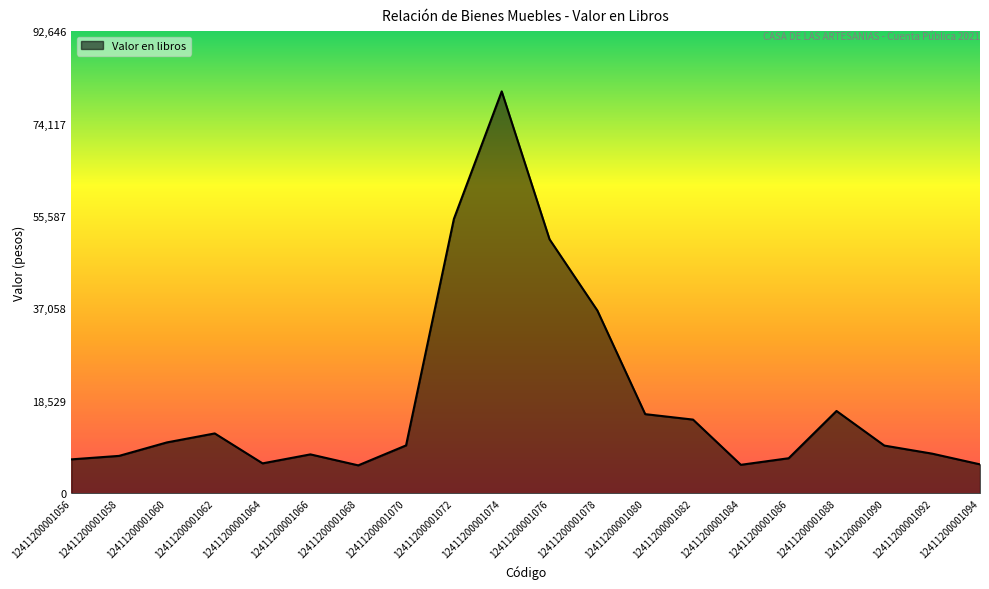

How many lines are shown in the chart?

1